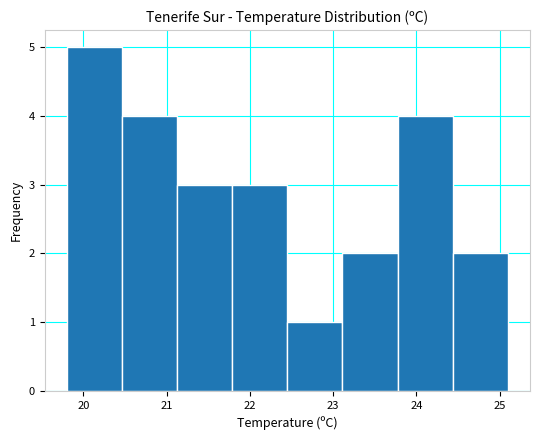

Over which range of the x-axis is the bar tallest?

19.8 to 20.5